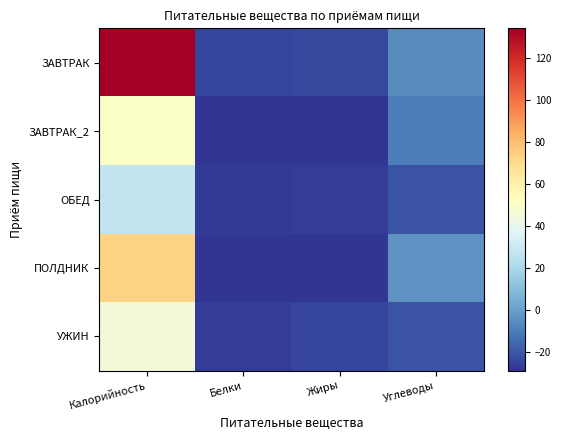

Reading left to right, what are all the values shown in this chart?

ЗАВТРАК: Калорийность=133.9	Белки=-24.5	Жиры=-23.2	Углеводы=-5.4
ЗАВТРАК_2: Калорийность=50.2	Белки=-28.6	Жиры=-28.9	Углеводы=-9.5
ОБЕД: Калорийность=27.7	Белки=-27.6	Жиры=-26.9	Углеводы=-20.7
ПОЛДНИК: Калорийность=72.8	Белки=-28.5	Жиры=-28.9	Углеводы=-3.9
УЖИН: Калорийность=45.0	Белки=-26.9	Жиры=-25.0	Углеводы=-21.1